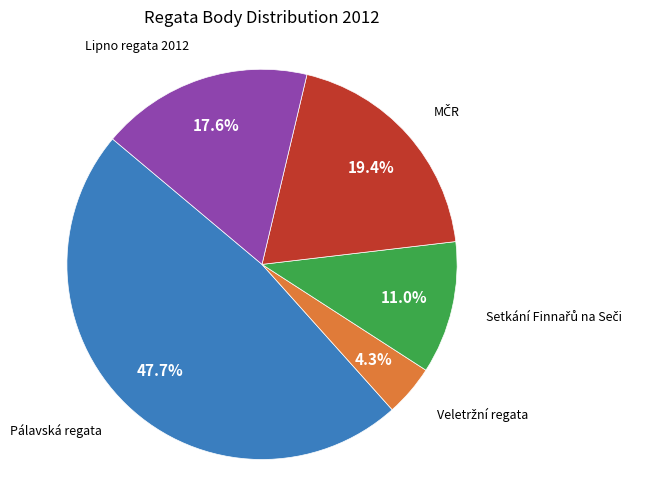

Is there a majority slice in this chart?

No